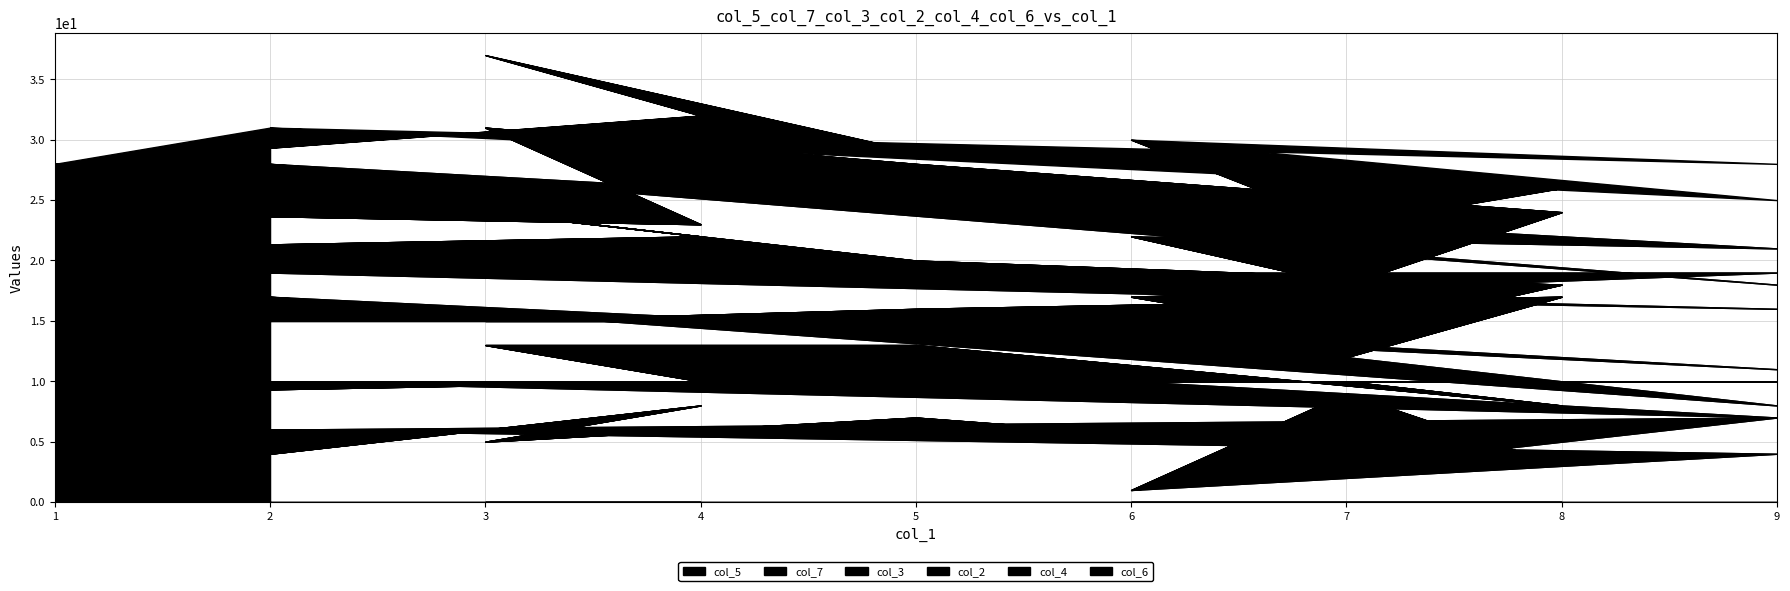

What is the label of the 15th point from the right?

7